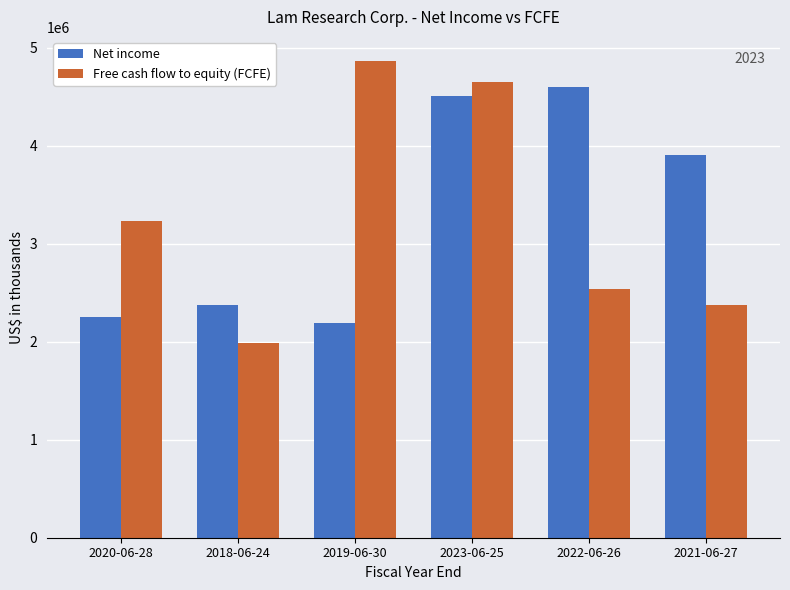

How many values in the Net income series are below 3908458?

3